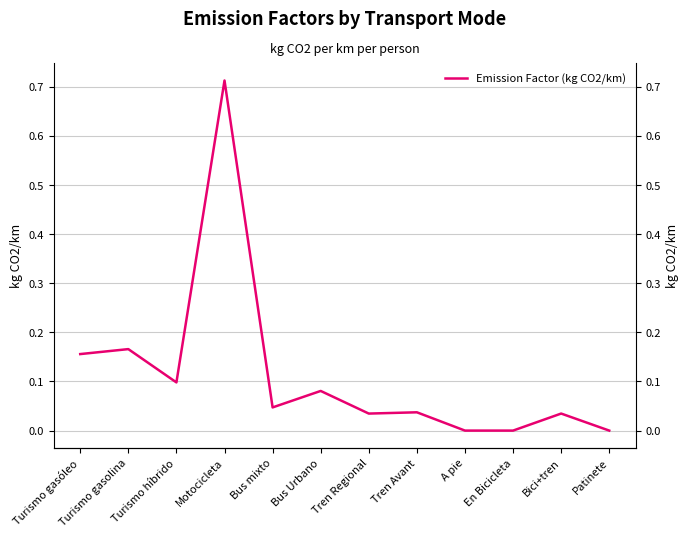

List the labels in order of value, largest first.

Motocicleta, Turismo gasolina, Turismo gasóleo, Turismo híbrido, Bus Urbano, Bus mixto, Tren Avant, Bici+tren, Tren Regional, A pie, En Bicicleta, Patinete